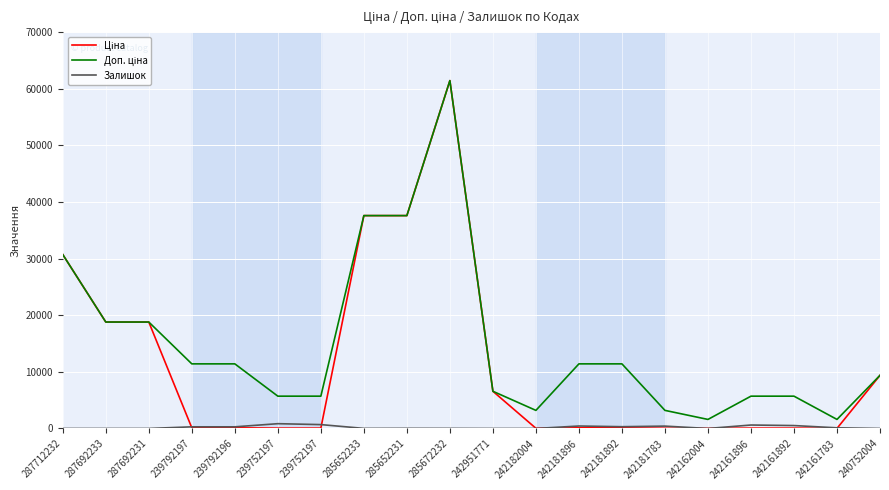

What value does the Залишок series have at 239792196?

290.0